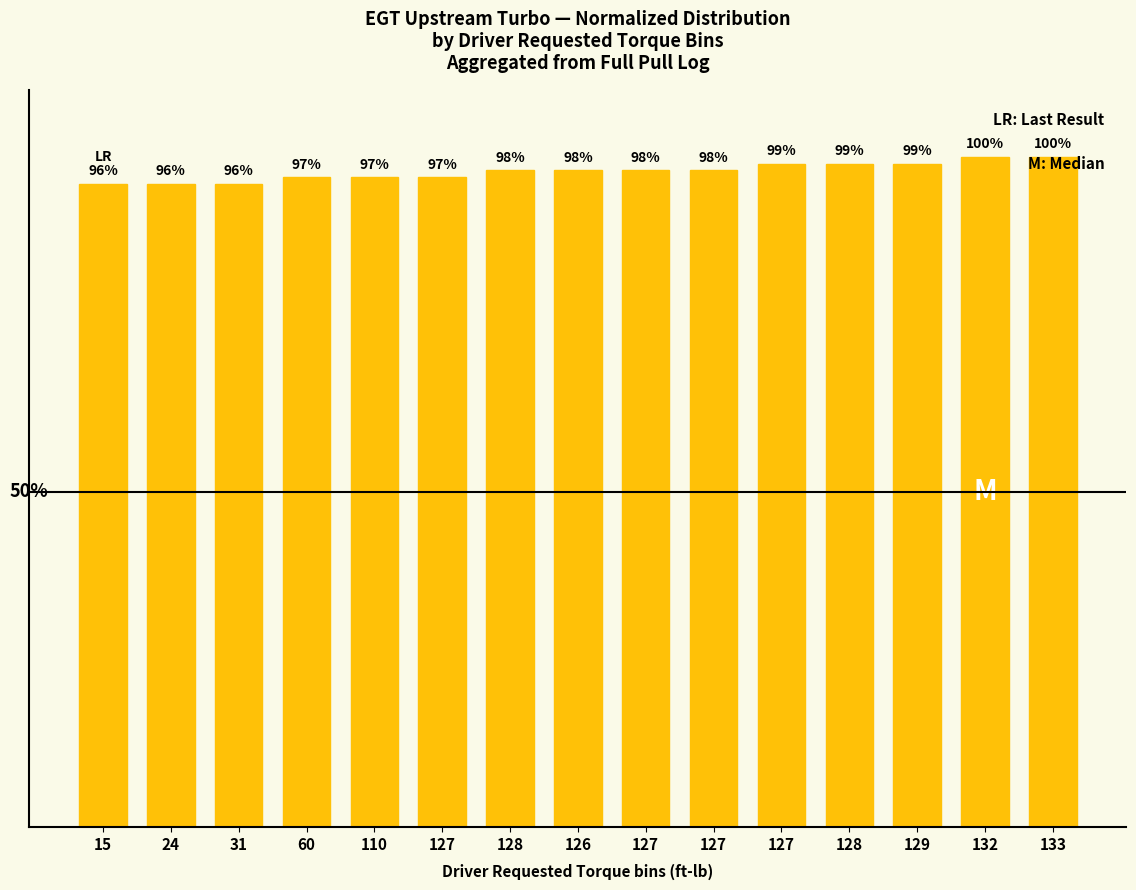

What is the label of the 14th bar from the left?

132